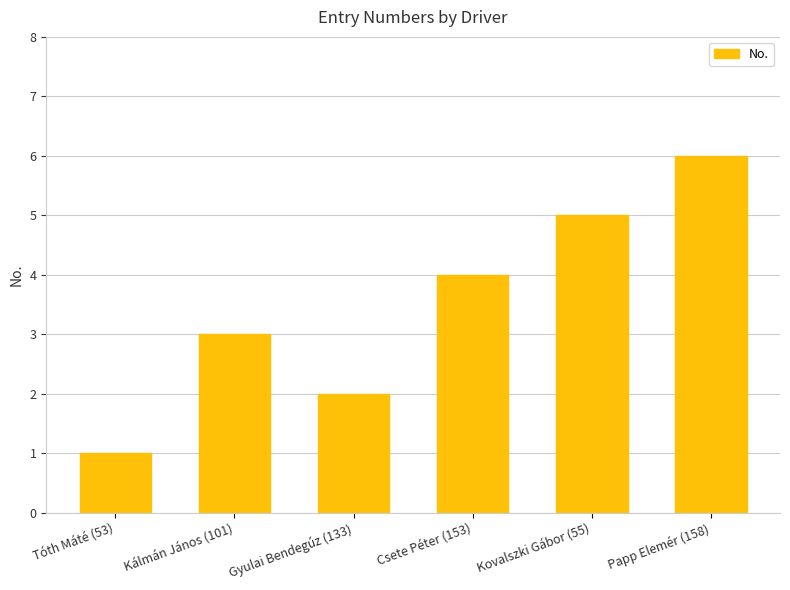

Reading left to right, list all the values displayed in this chart.

1	3	2	4	5	6